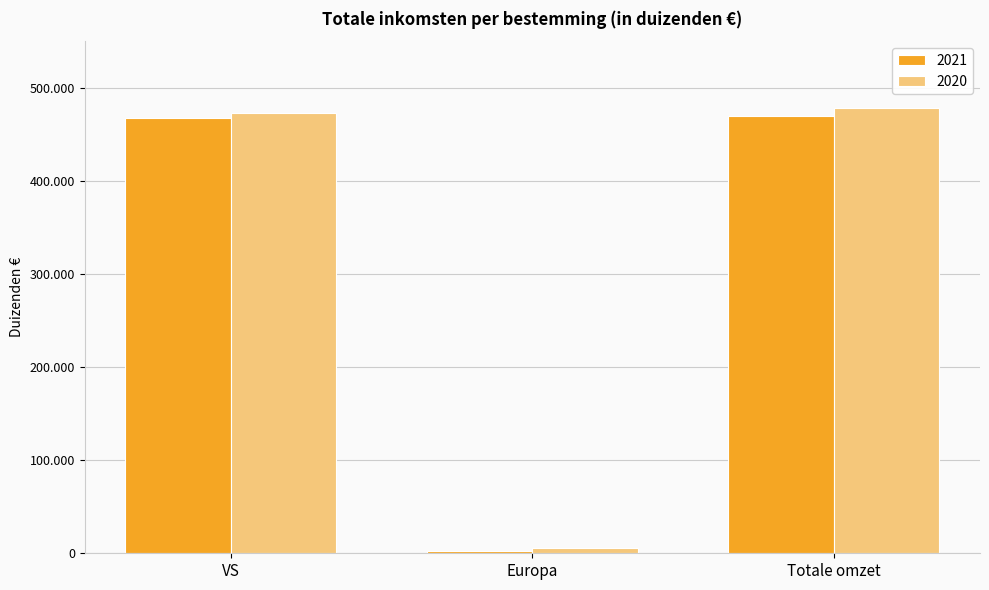

What is the sum of all 2021 values?

940185